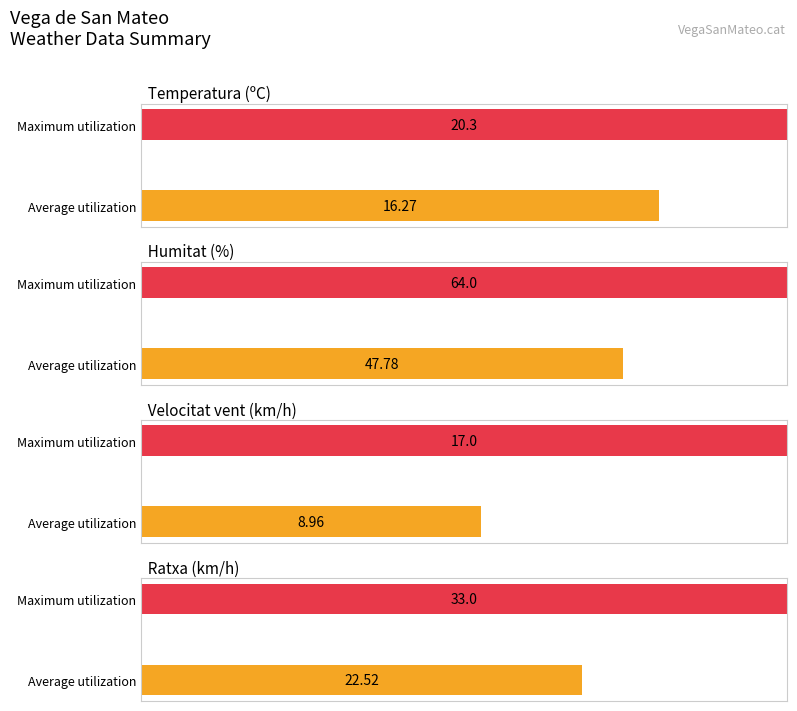

True or false: Humitat (%) has a value of 28.2 at 31/05 16:00.

False